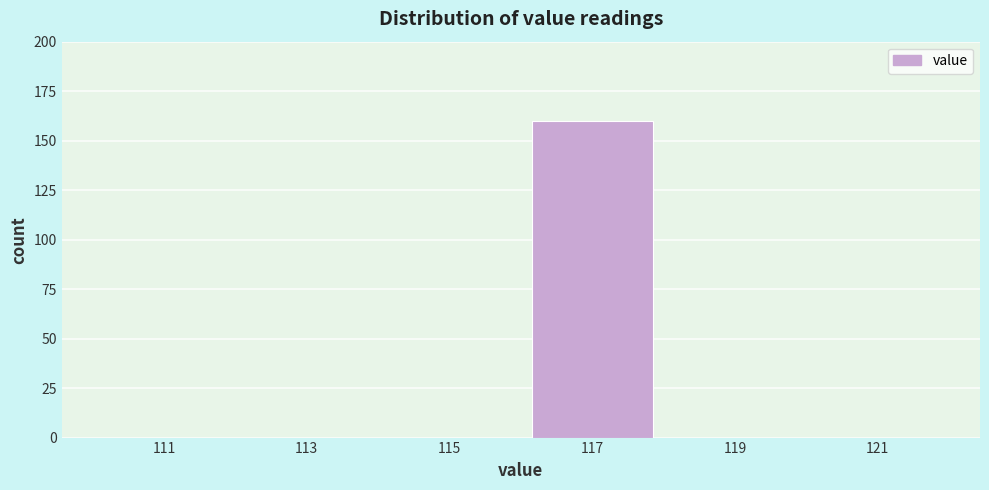

What is the height of the bar covering 116 to 118 on the x-axis? The values are not printed on the chart, so give them approximately, as read against the axis.

160